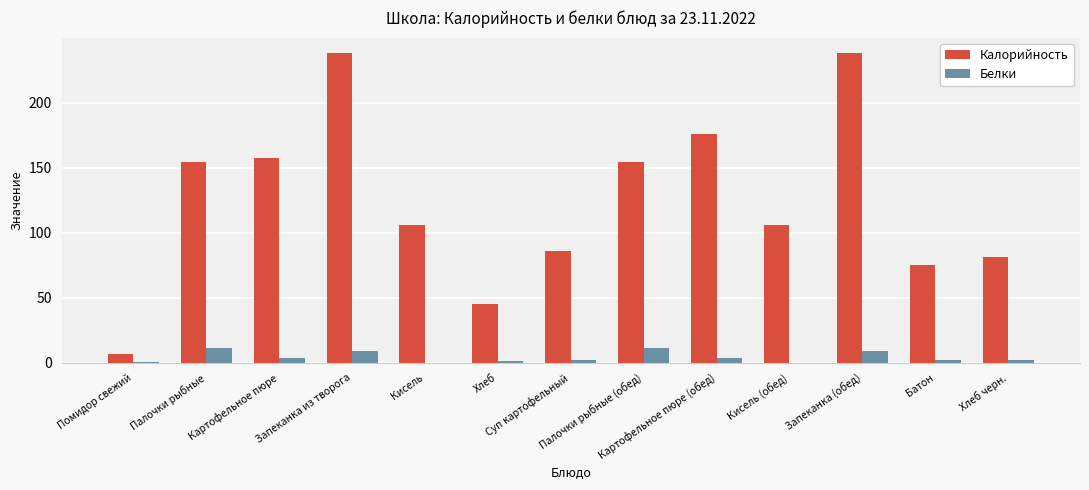

The Калорийность series shows 86.0 at Суп картофельный. True or false?

True